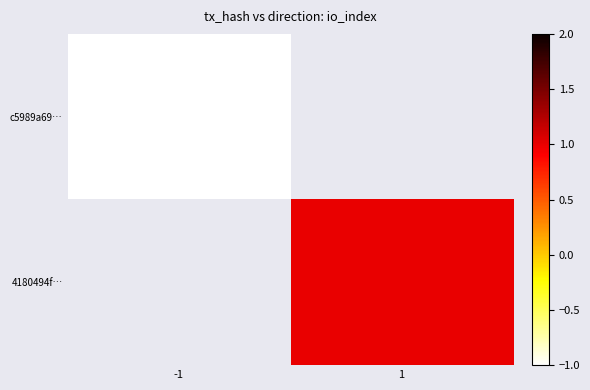

At how many categories does at least one series exceed 0?

1